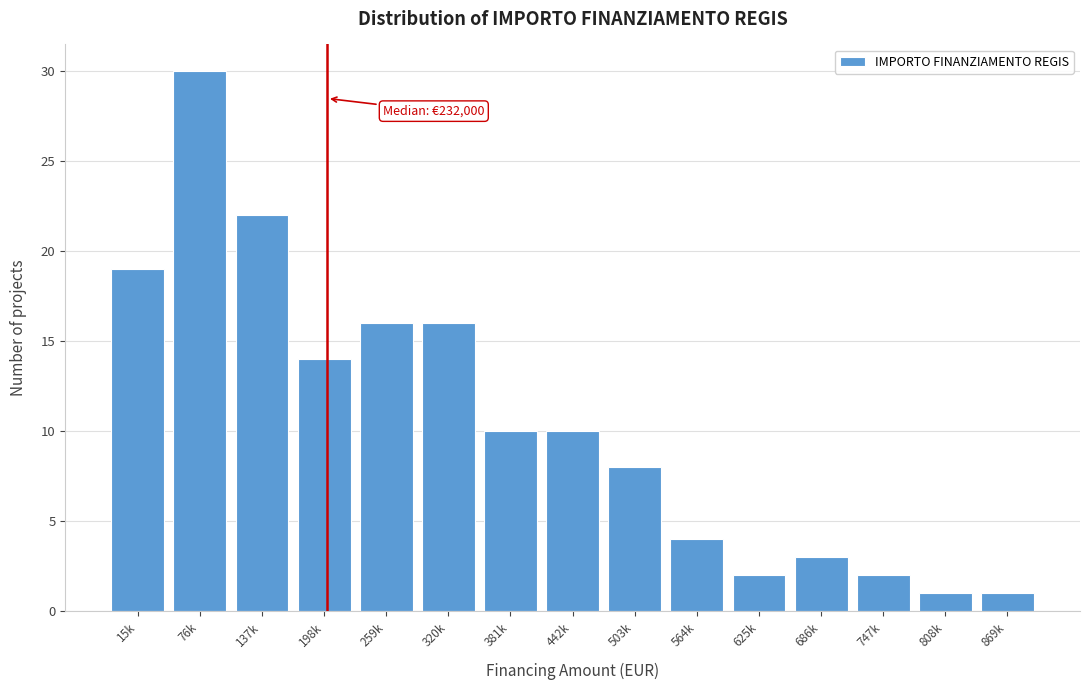

Reading right to left, what are all the values shown in this chart?

1	1	2	3	2	4	8	10	10	16	16	14	22	30	19